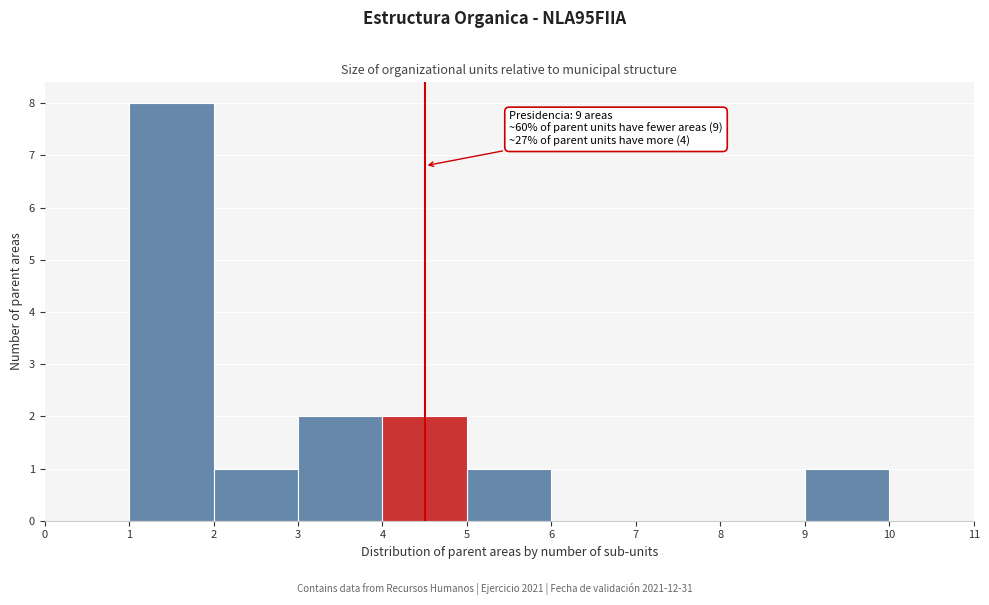

Over which range of the x-axis is the bar tallest?

1 to 2